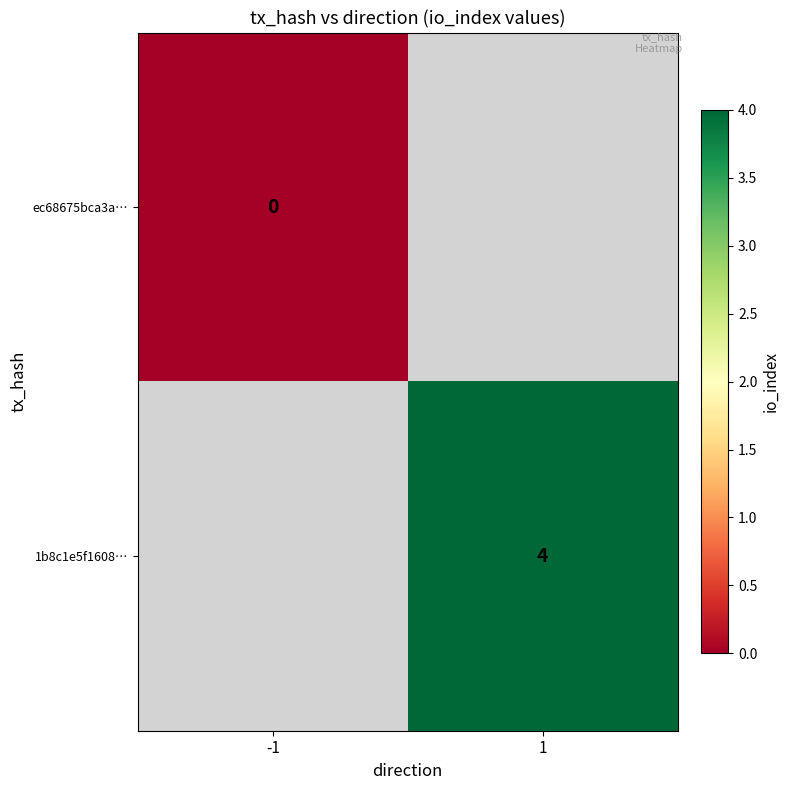

The 1b8c1e5f1608… series shows 4 at 1. True or false?

True